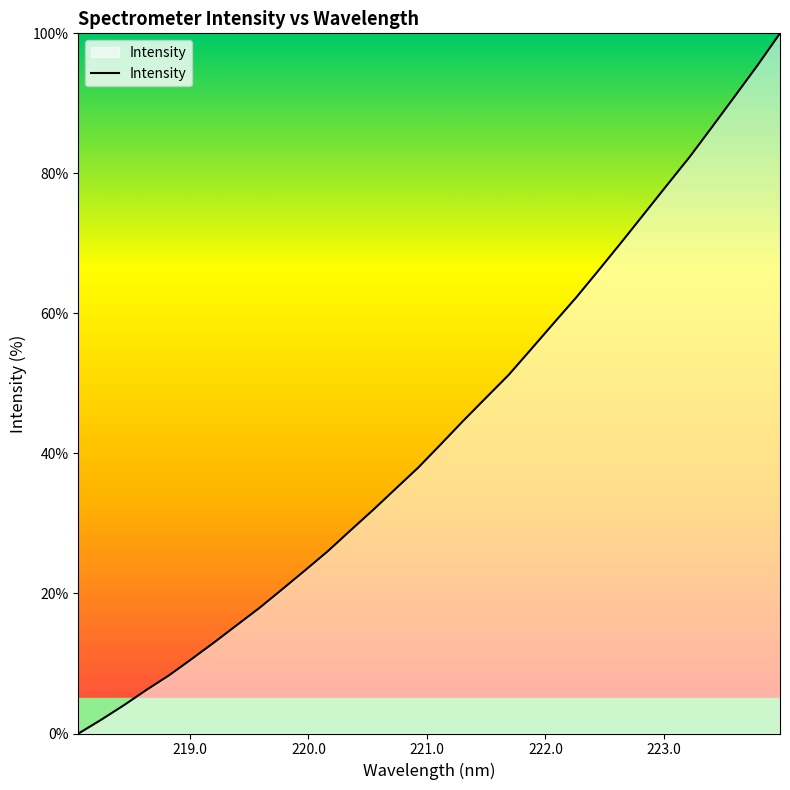

What is the difference between the maximum and minimum values?

100.0